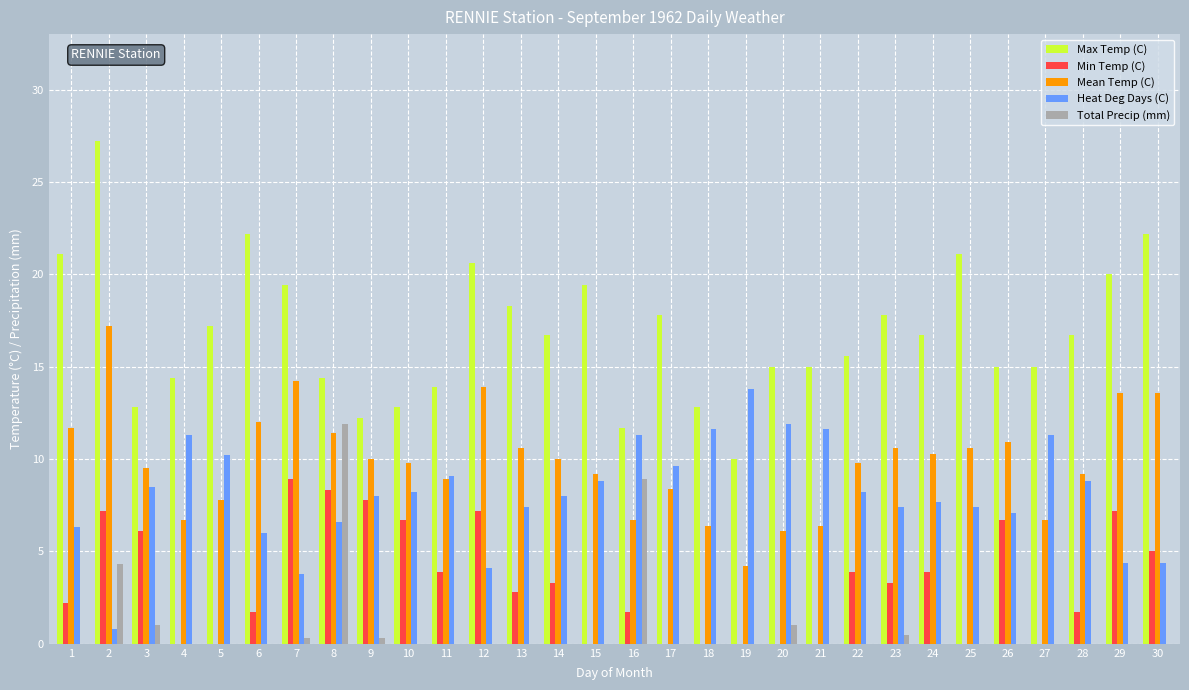

Which label corresponds to the largest value in the chart?

2